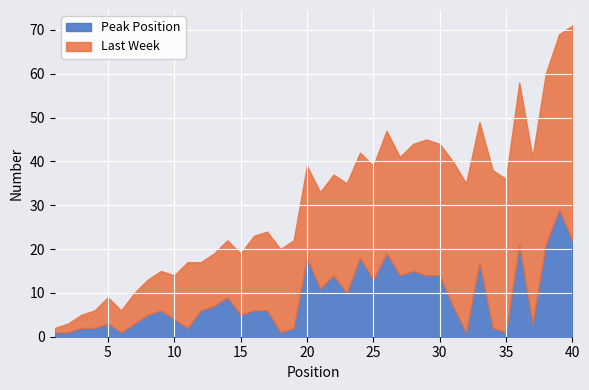

Which series has the largest total across all categories?

Last Week